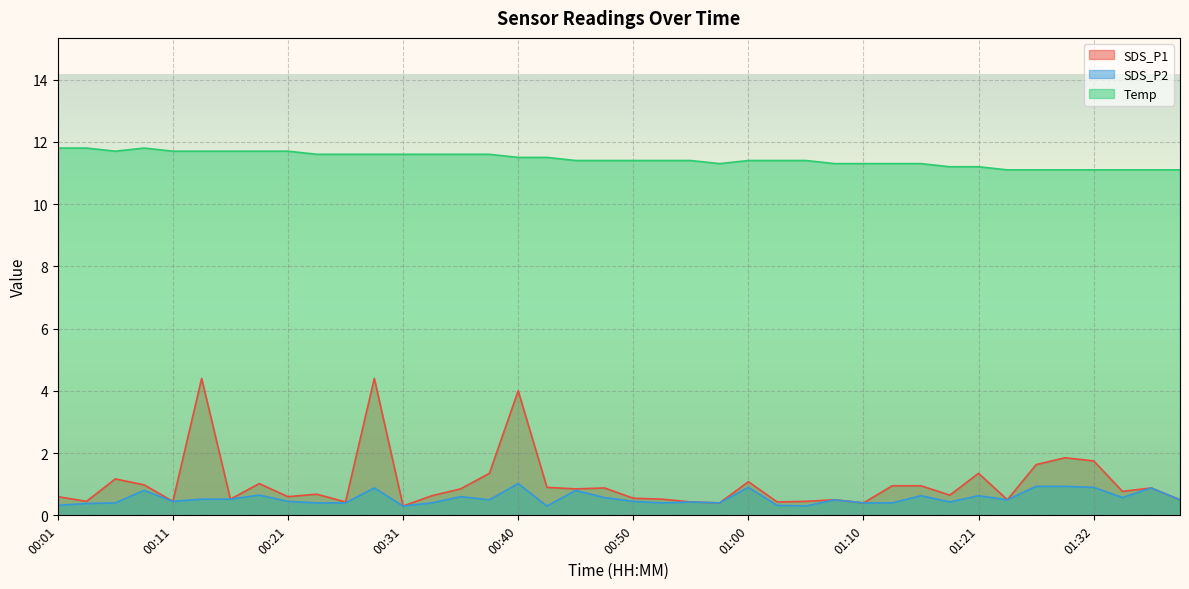

Rank the categories by SDS_P1 value from highest to lowest.

00:13, 00:28, 00:40, 01:29, 01:32, 01:27, 00:38, 01:21, 00:06, 01:00, 00:18, 00:08, 01:13, 01:16, 00:43, 00:48, 01:37, 00:36, 00:45, 01:35, 00:23, 01:18, 00:33, 00:01, 00:21, 00:50, 00:16, 00:53, 01:08, 01:24, 01:40, 00:03, 00:11, 01:05, 00:26, 00:55, 01:03, 00:58, 01:10, 00:31